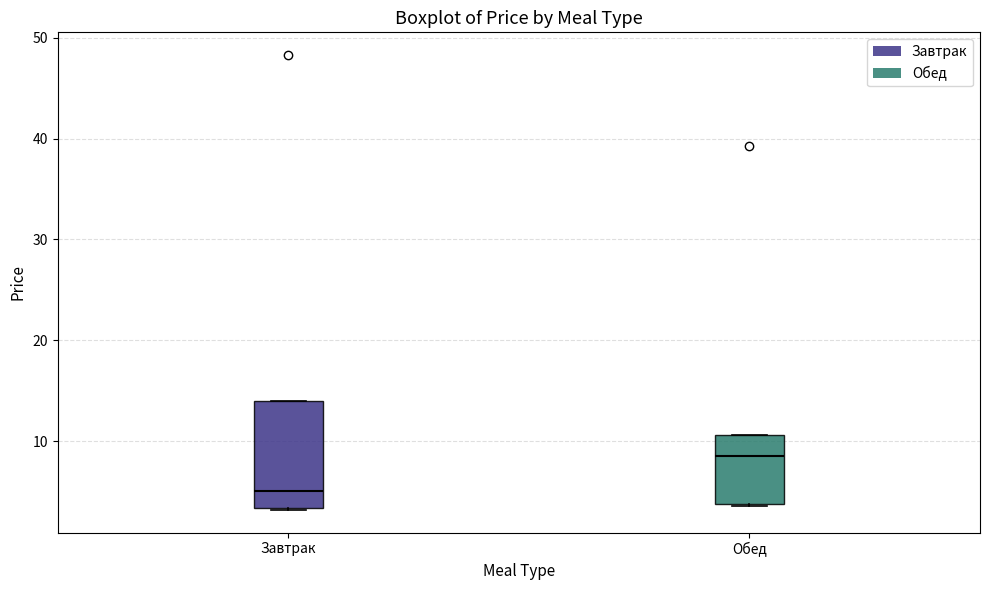

Reading left to right, read every box against the y-axis: the position of its median line, the range the box covers, and the ends of its whiskers. The values are not printed on the chart, so give them approximately, as read against the axis.

Завтрак: median 5, box 3 to 14, whiskers 3 to 14
Обед: median 9, box 4 to 11, whiskers 4 to 11